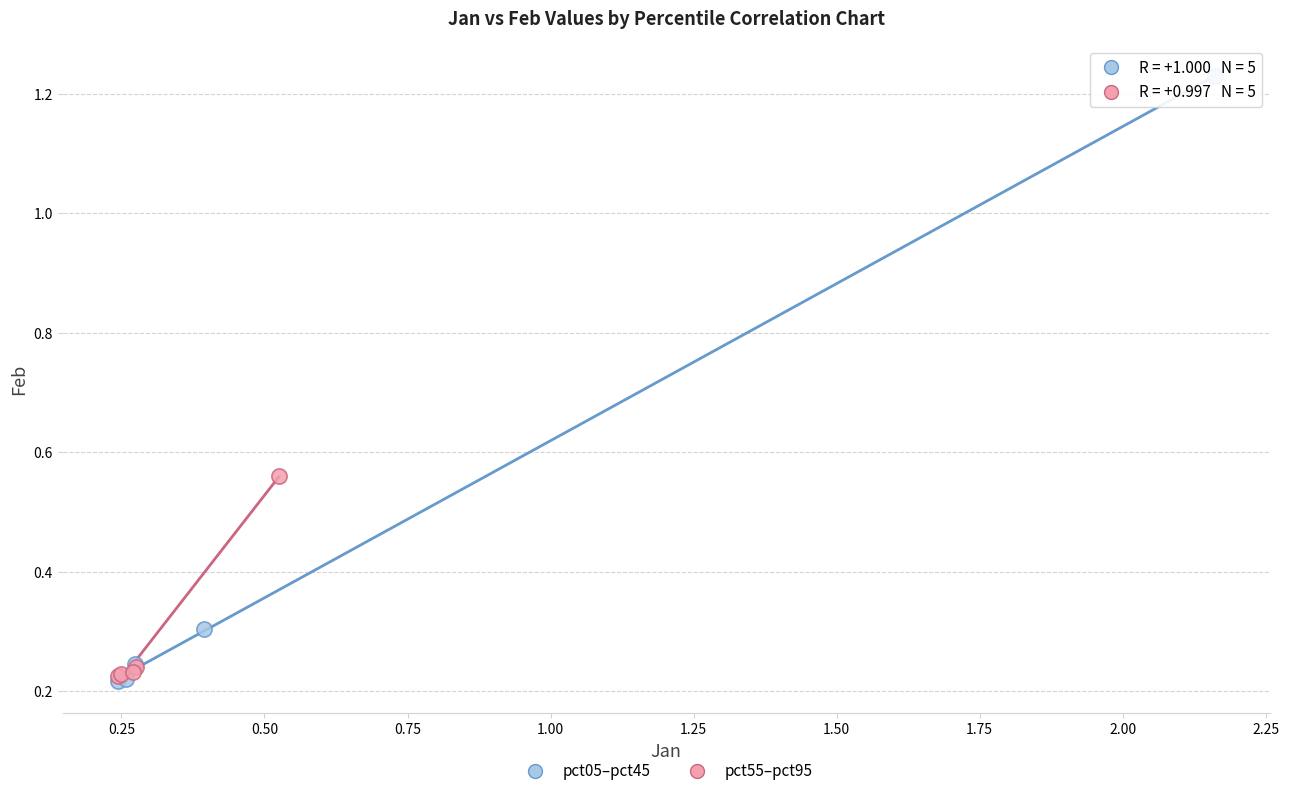

Which series contains the highest Y value?

pct05–pct45